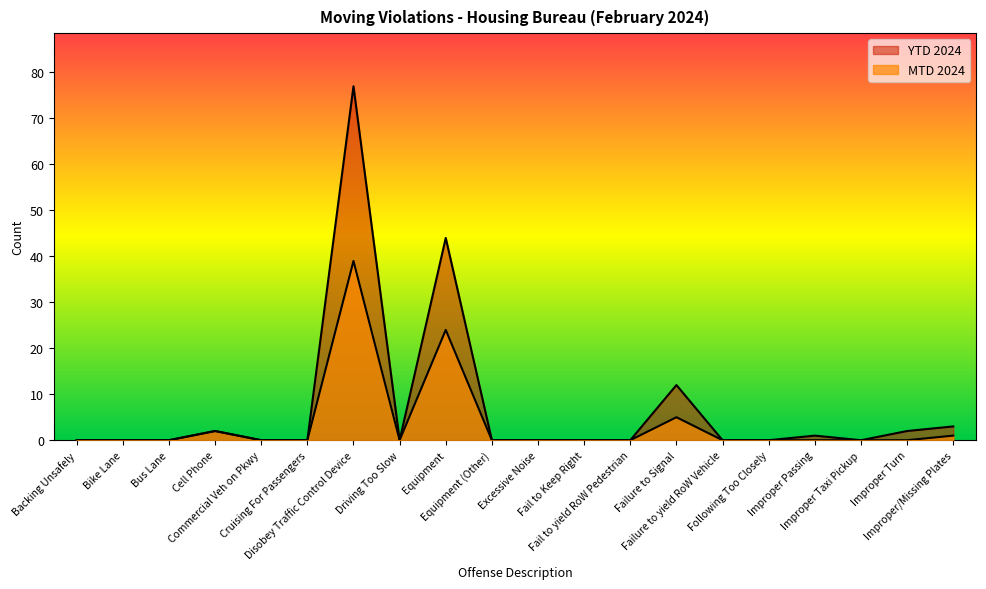

How many lines are shown in the chart?

2